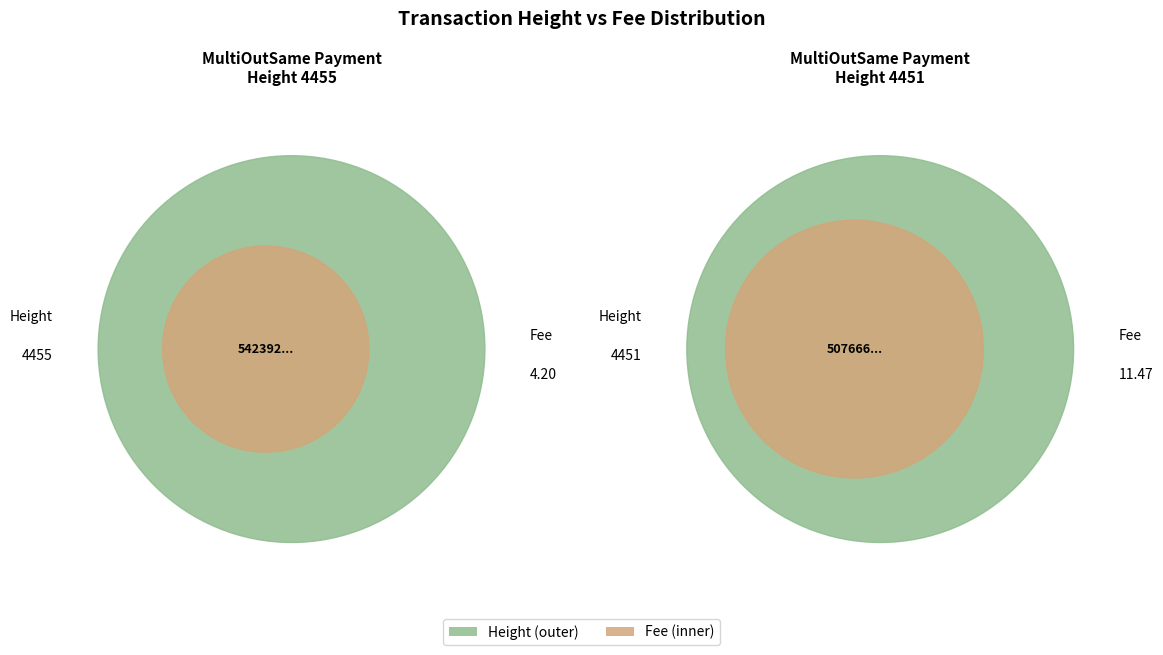

Which slice is the largest?

4455